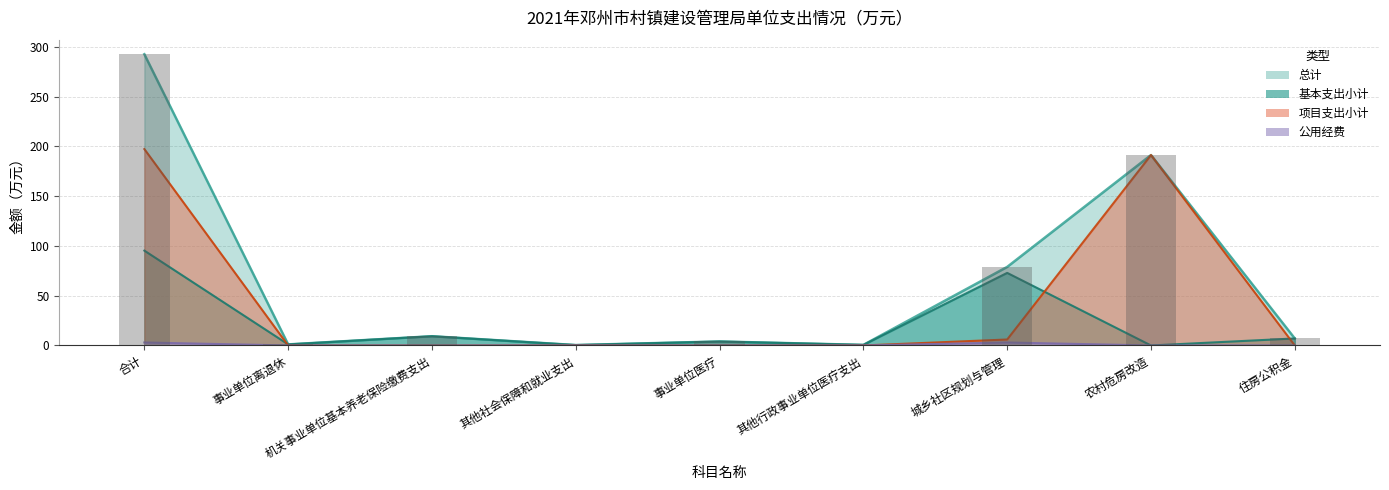

Is it true that 基本支出小计 equals 3.3 at 住房公积金?

False